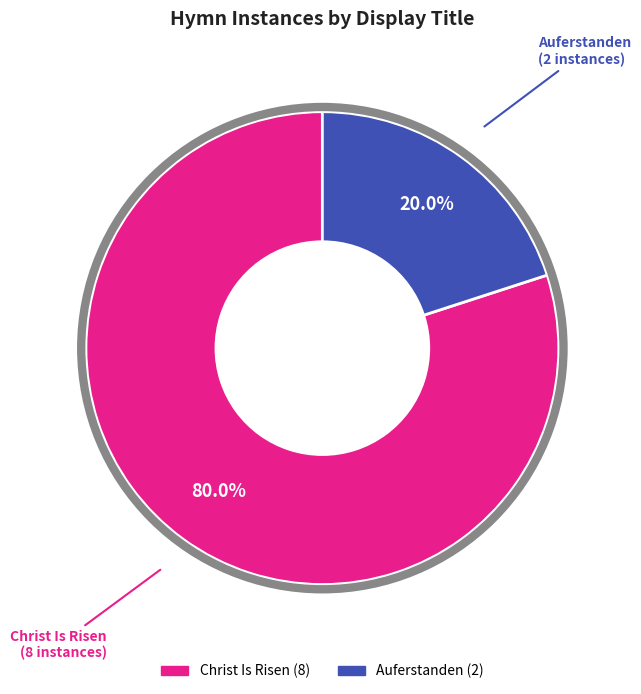

How much of the chart is everything except Christ Is Risen?

20.0%